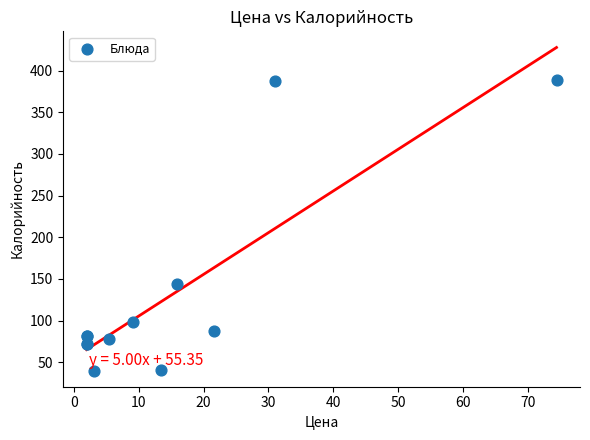

What Y value in the scatter plot is closest to 214?

144